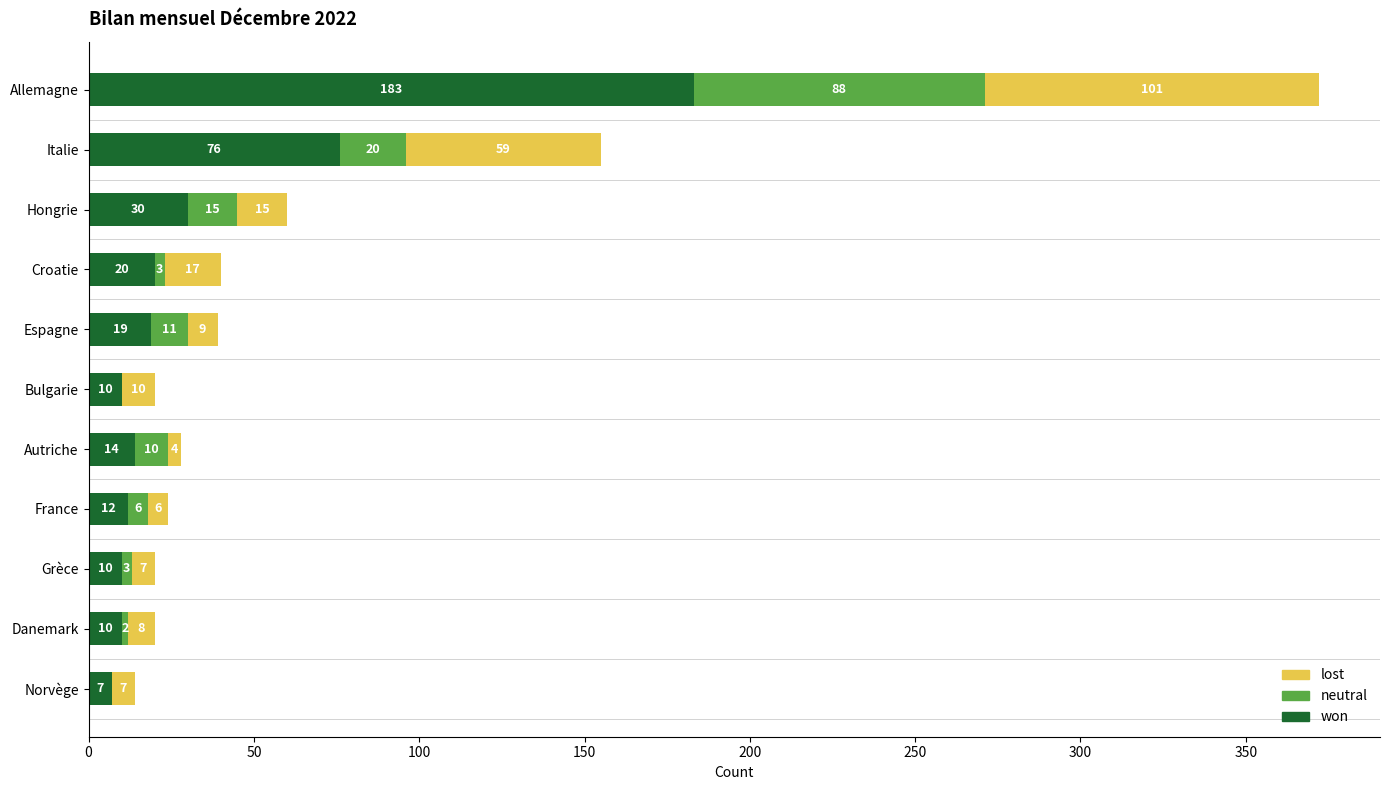

What value does the won series have at Espagne, to the nearest 5?

20